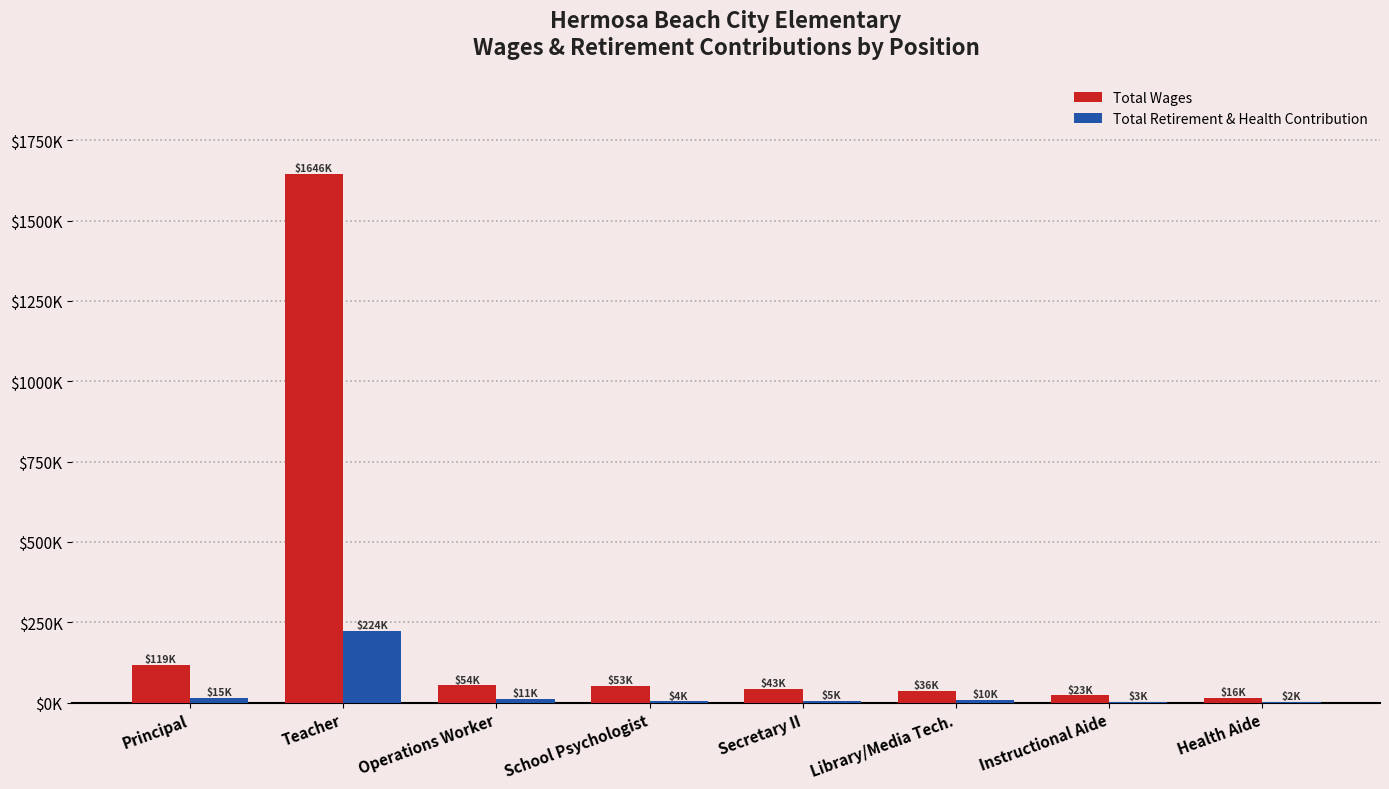

Which series has the largest range (max minus min)?

Total Wages